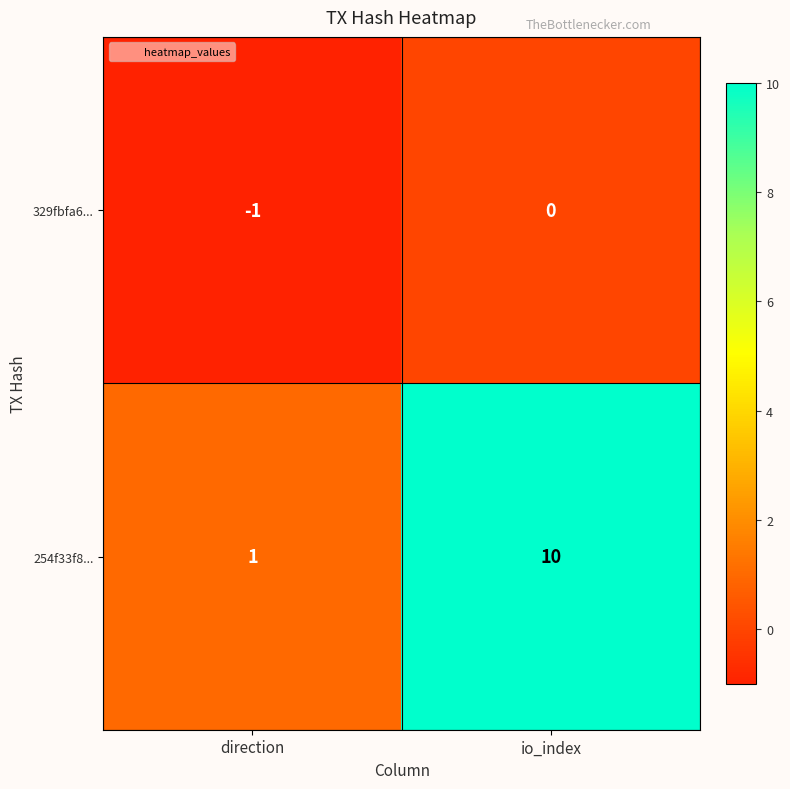

Rank the series by their average value, from highest to lowest.

254f33f8..., 329fbfa6...